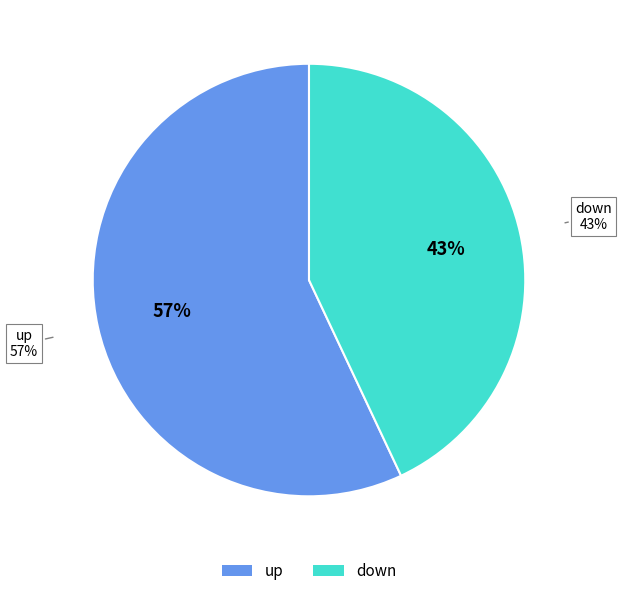

Is the sum of up and down greater than half?

Yes